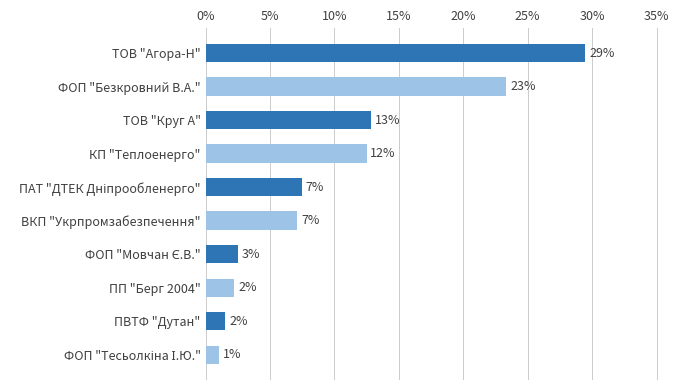

What is the smallest value displayed?

1.1